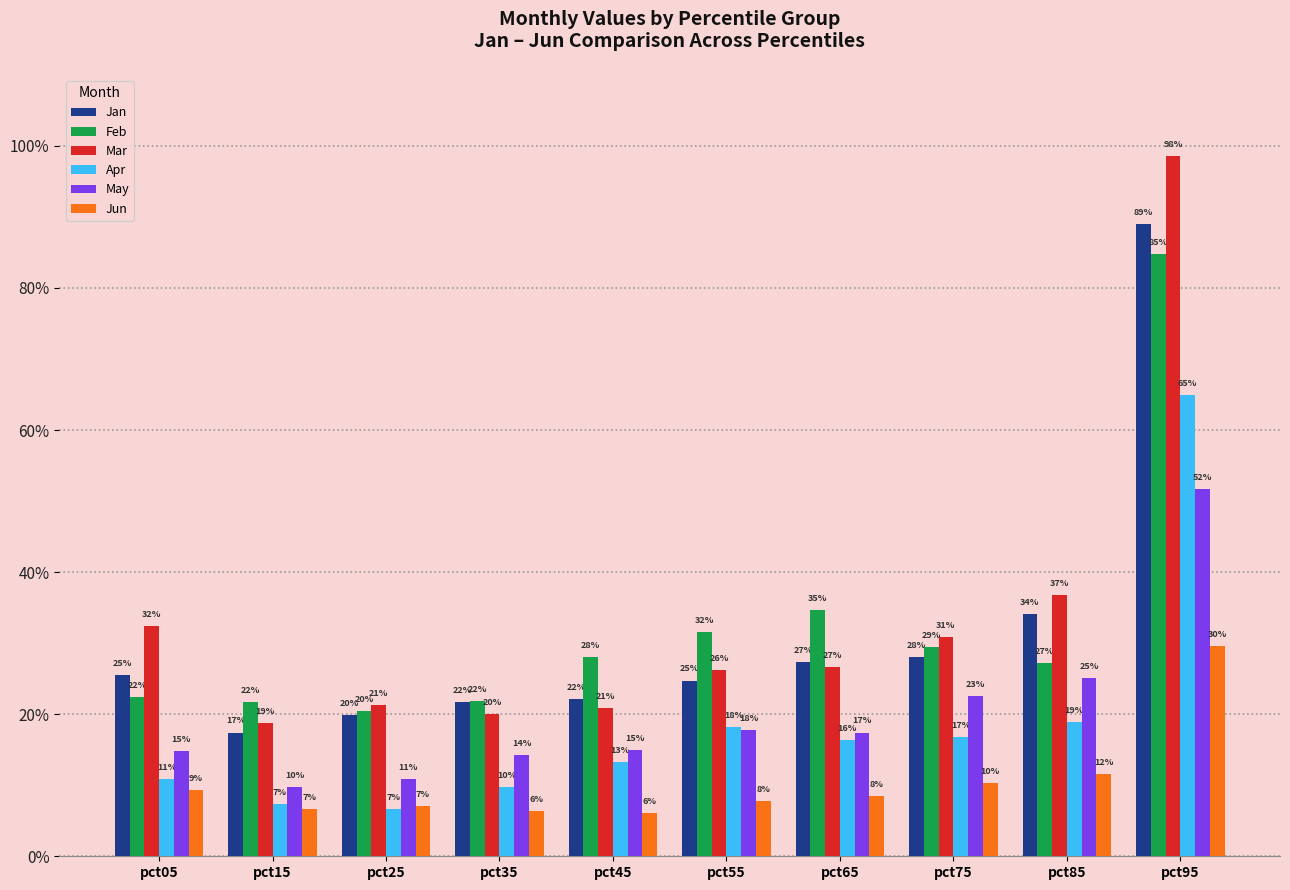

Which series has the widest spread of values?

Mar